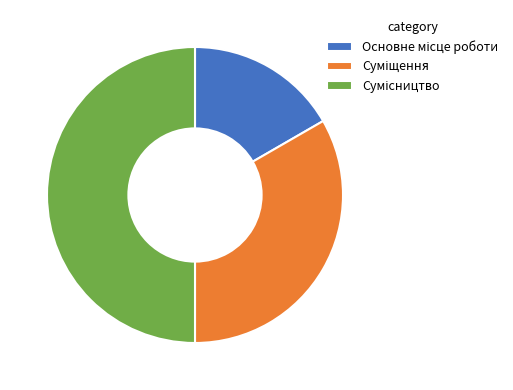

Count the number of slices in the pie.

3